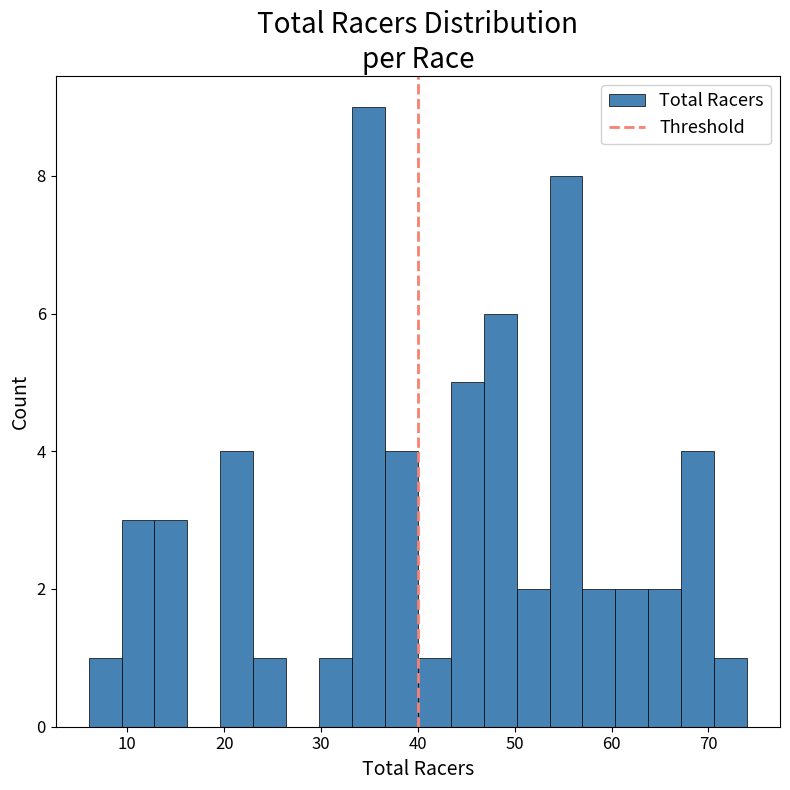

Read against the x-axis, roughly where is the centre of the tallest bar?

35